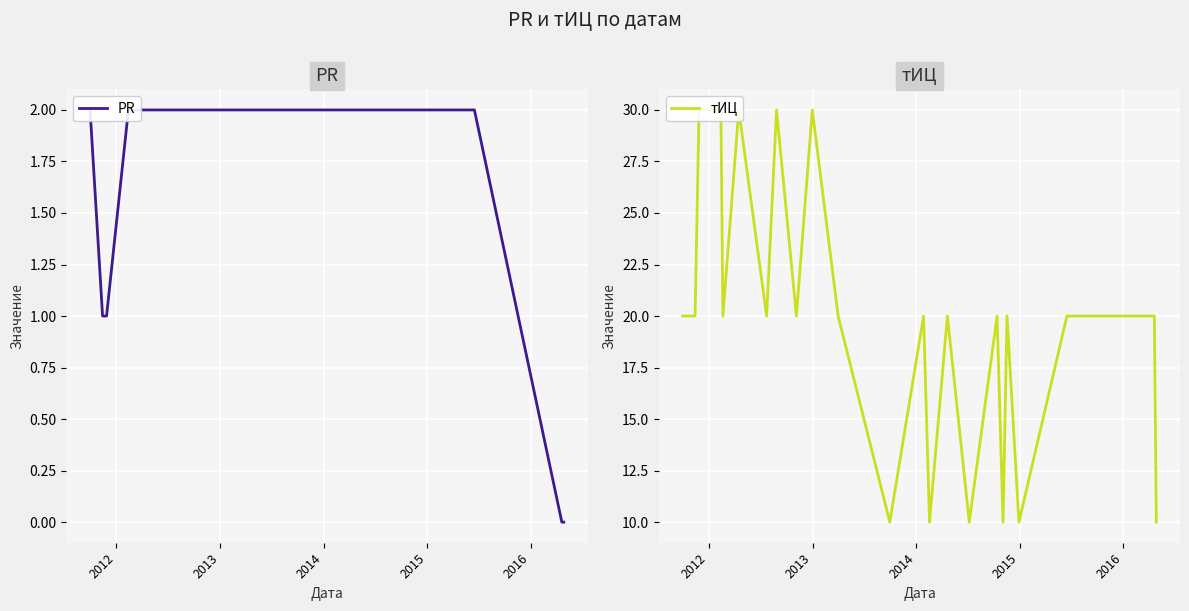

True or false: тИЦ has more than 2 interior local peaks.

True